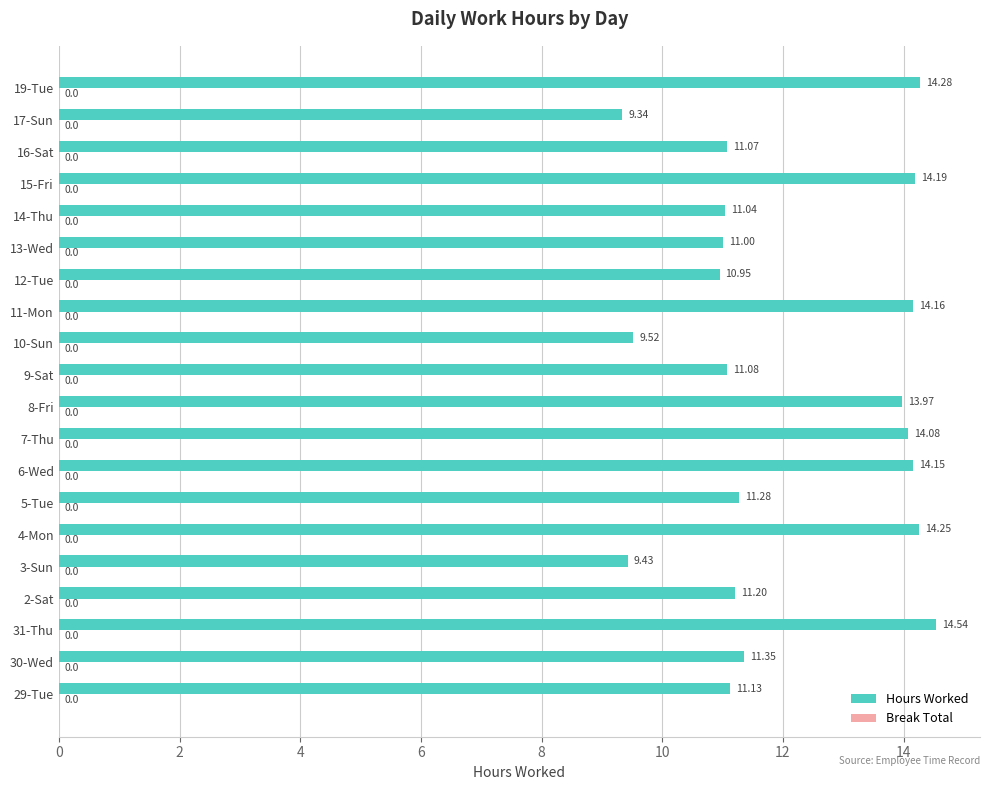

How many bars are there in total?

20